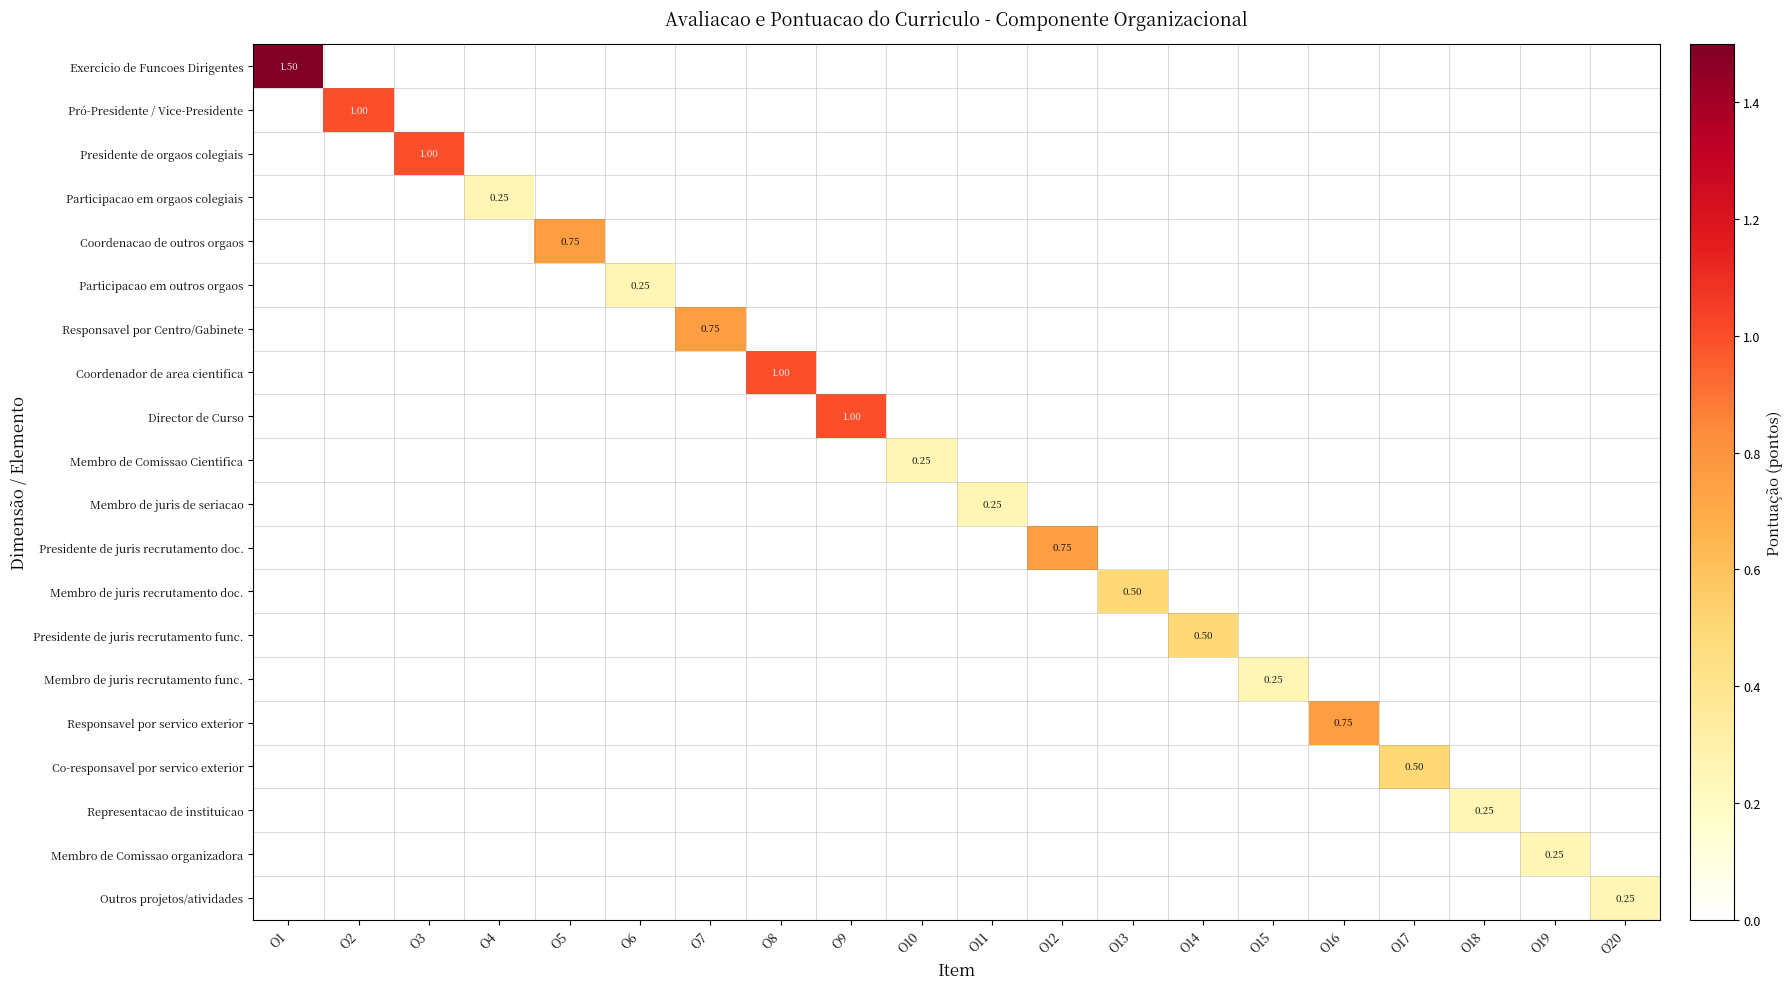

Between O1 and O2, which series saw the biggest shift?

Exercicio de Funcoes Dirigentes